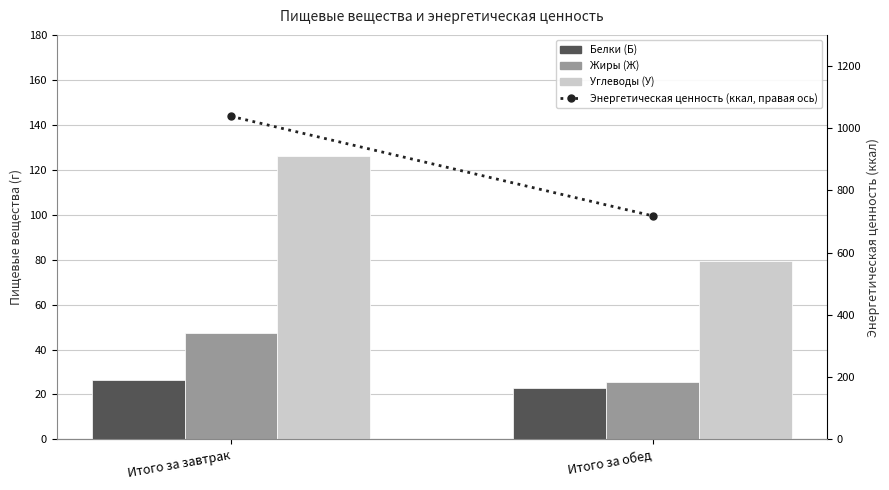

Rank the categories by Белки (Б) value from highest to lowest.

Итого за завтрак, Итого за обед